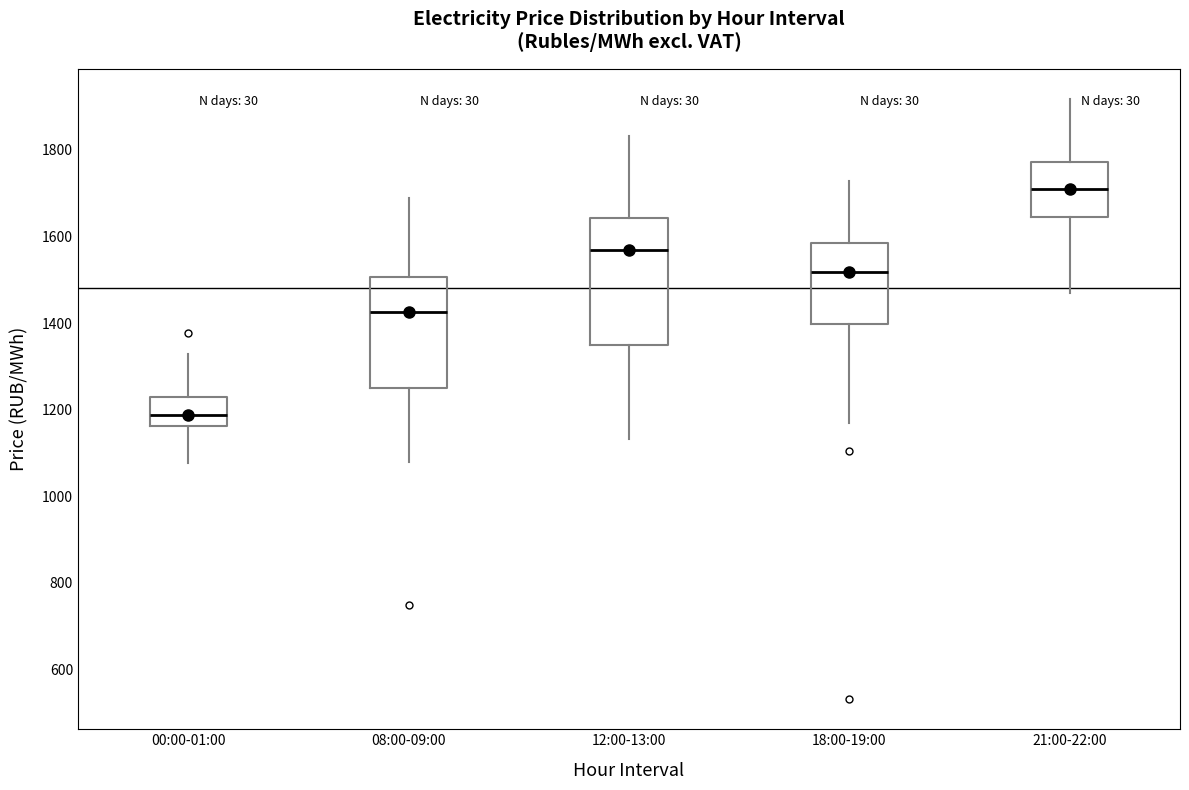

Reading left to right, read every box against the y-axis: the position of its median line, the range the box covers, and the ends of its whiskers. The values are not printed on the chart, so give them approximately, as read against the axis.

00:00-01:00: median 1180, box 1160 to 1240, whiskers 1080 to 1320
08:00-09:00: median 1420, box 1240 to 1500, whiskers 1080 to 1680
12:00-13:00: median 1560, box 1340 to 1640, whiskers 1140 to 1840
18:00-19:00: median 1520, box 1400 to 1580, whiskers 1160 to 1720
21:00-22:00: median 1720, box 1640 to 1780, whiskers 1460 to 1920